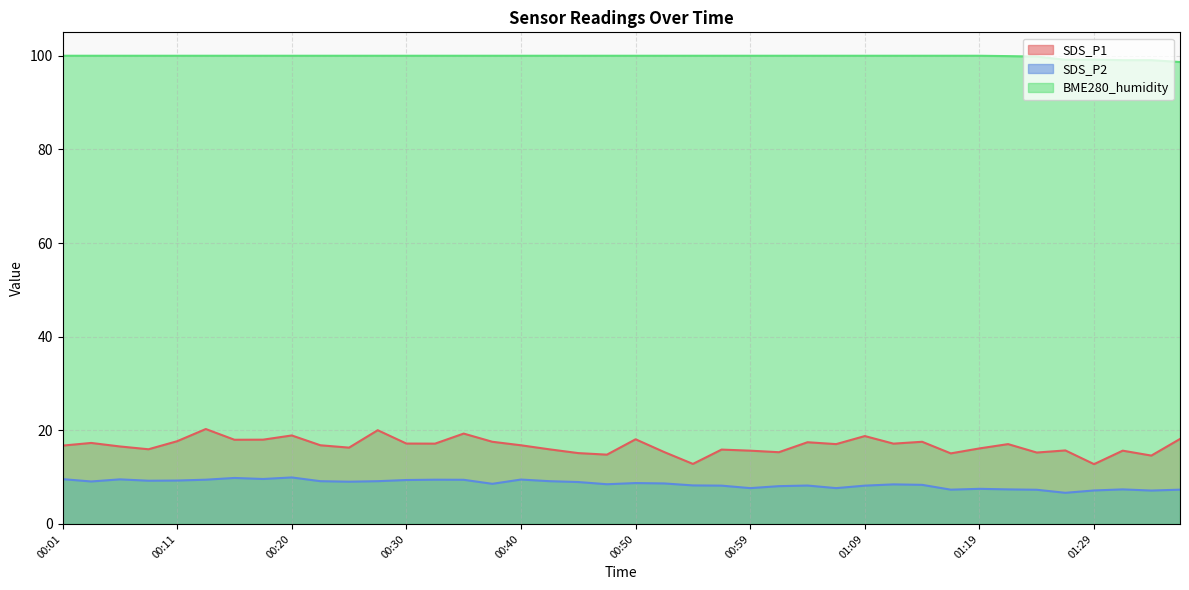

True or false: SDS_P1 has a value of 15.9 at 00:57.

True